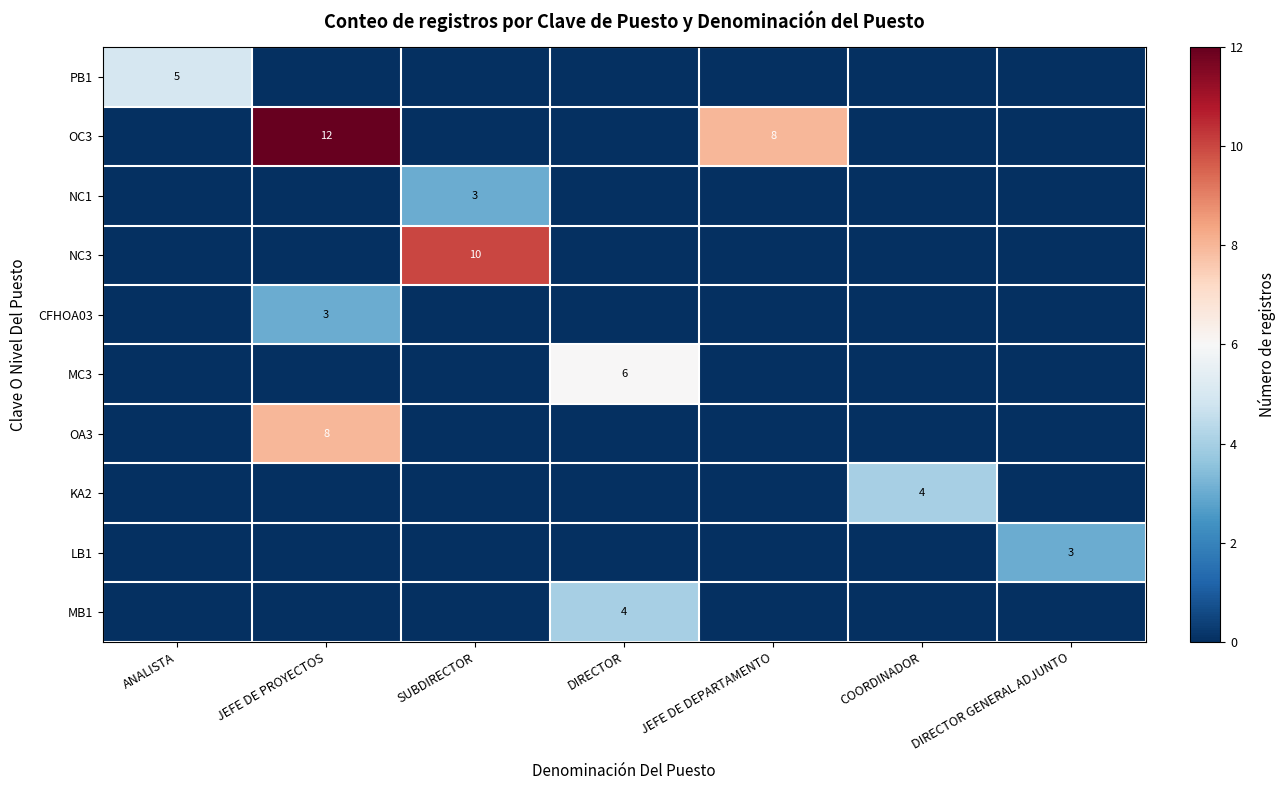

True or false: MB1 has a value of 4 at DIRECTOR.

True